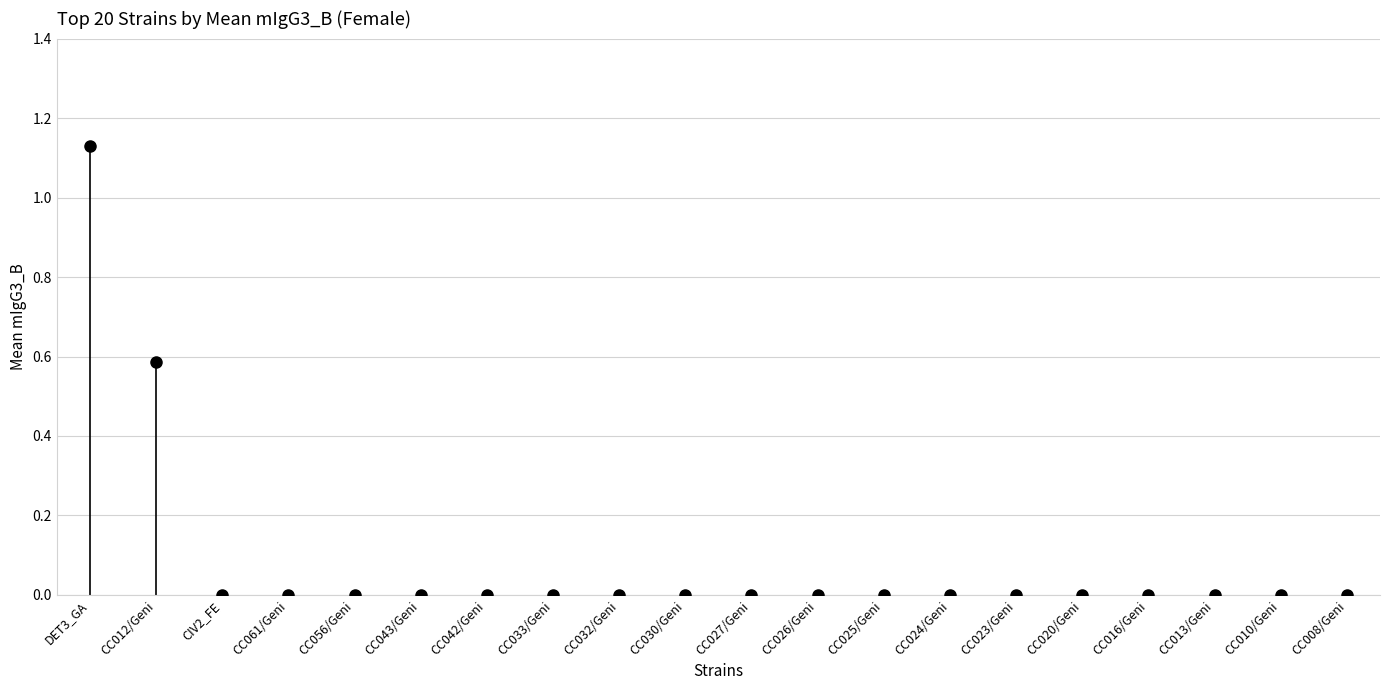

Between CC042/Geni and DET3_GA, which is larger?

DET3_GA